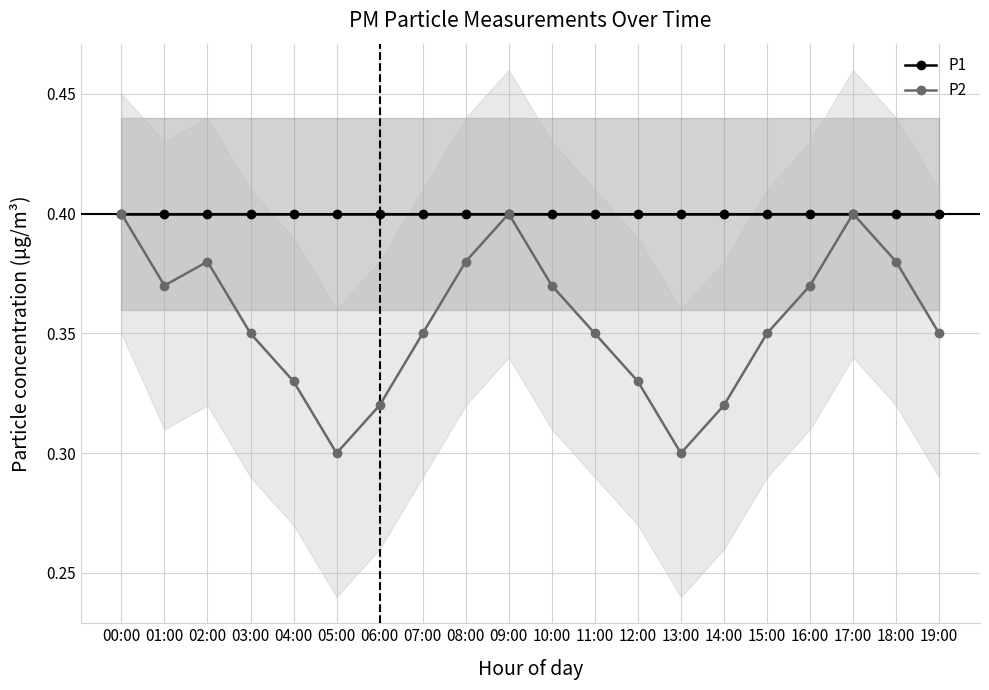

What are all the series names shown in the legend?

P1, P2